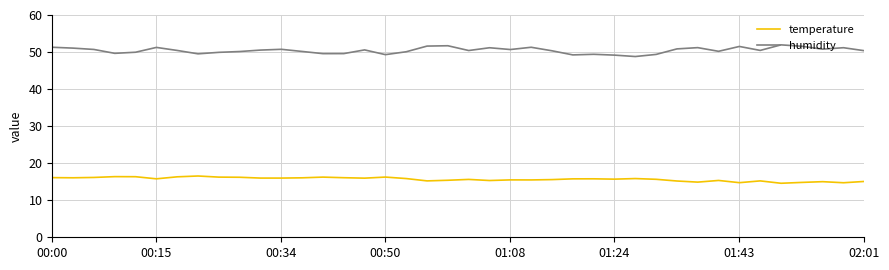

Rank the series by their average value, from lowest to highest.

temperature, humidity